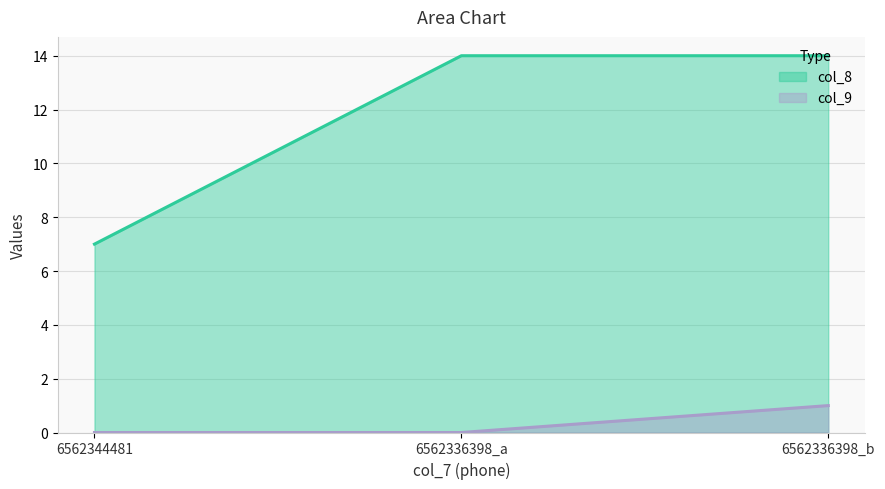

Reading right to left, transcribe all the data shown in this chart.

col_8: 14	14	7
col_9: 1	0	0